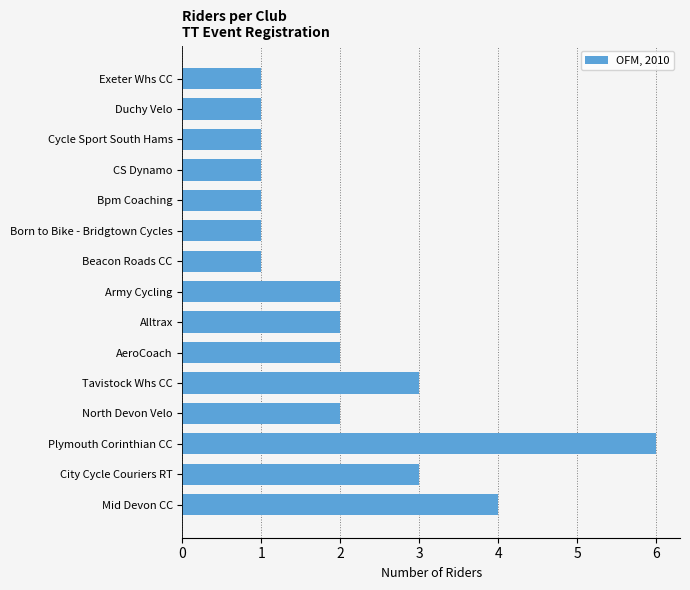

Between AeroCoach and Duchy Velo, which is larger?

AeroCoach